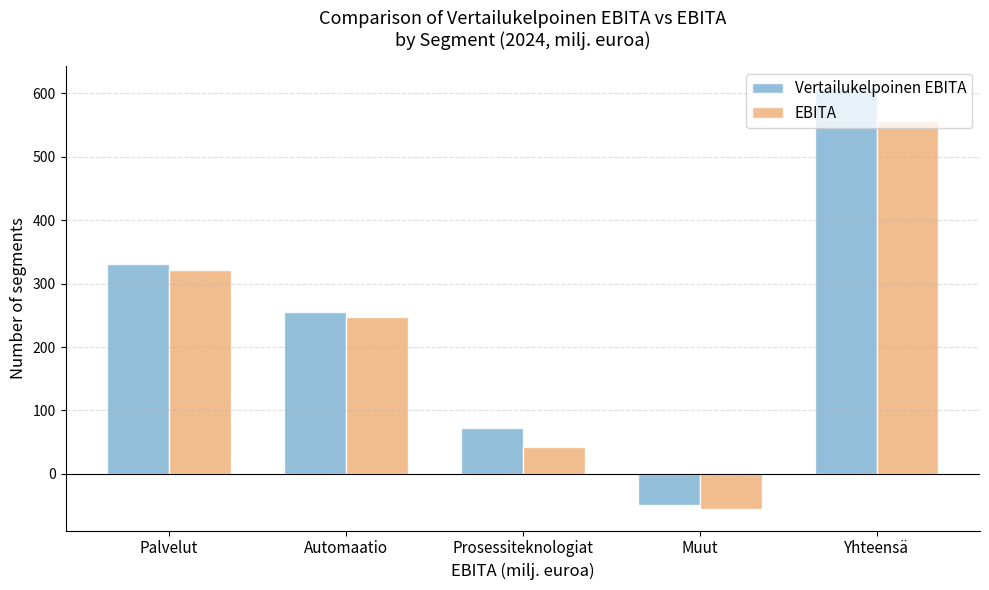

What is the sum of all Vertailukelpoinen EBITA values?

1219